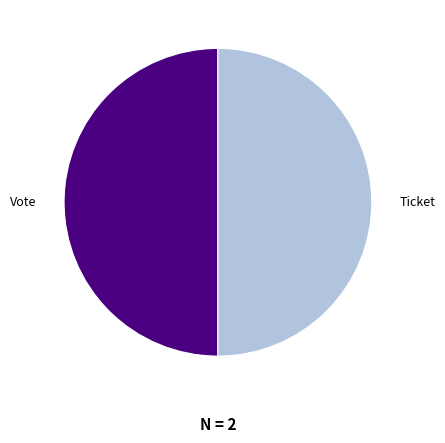

What is the ratio of the value at Vote to the value at Ticket?

1.0